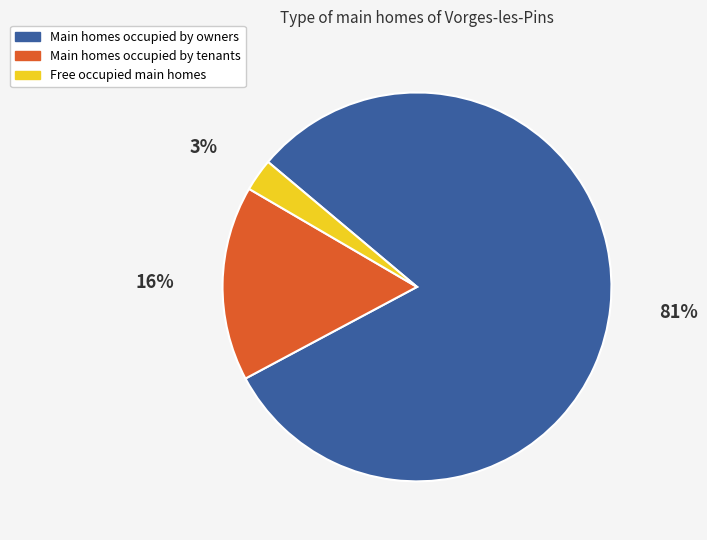

To the nearest percent, what portion does Main homes occupied by owners represent?

81%